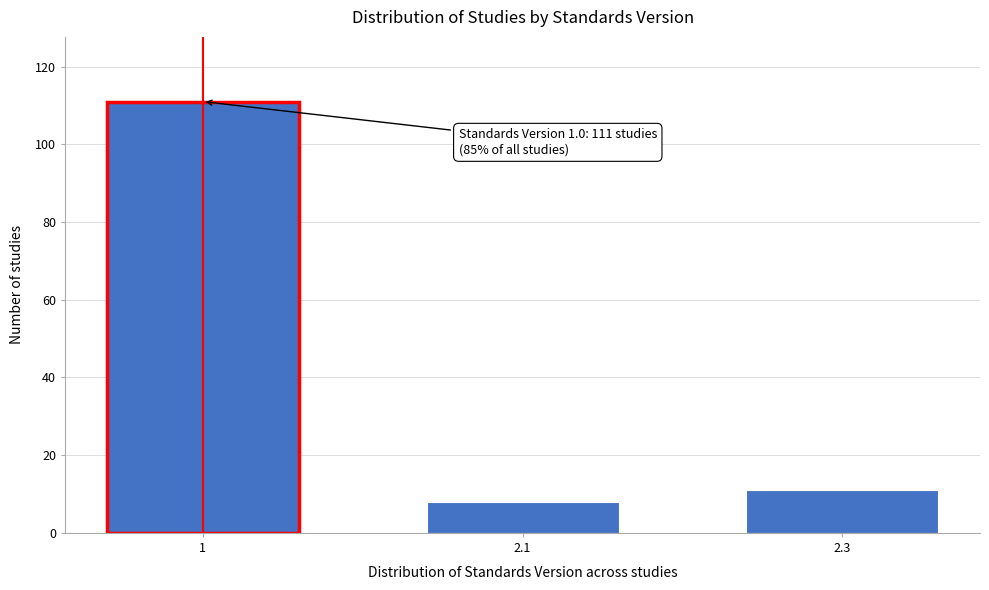

Reading left to right, extract all data points from this chart.

1=111	2.1=8	2.3=11